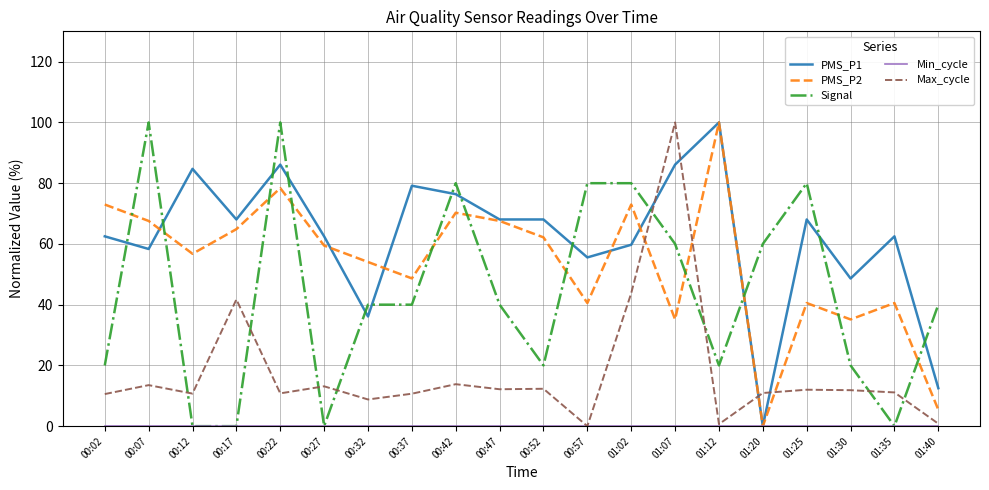

The PMS_P1 series shows 58.8 at 01:12. True or false?

False